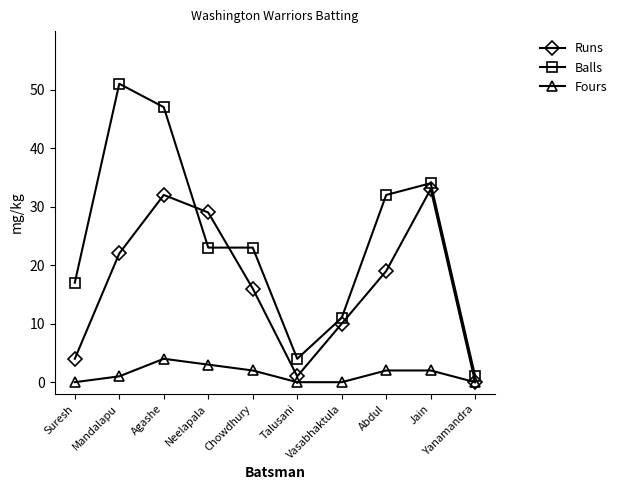

How many values in Runs are above zero?

9